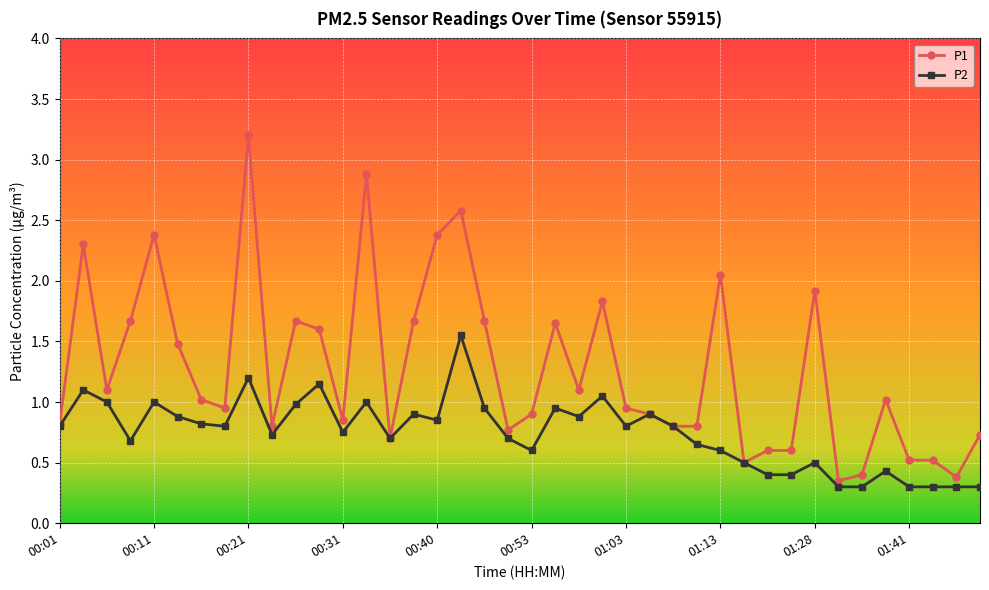

At how many categories does at least one series exceed 2?

7